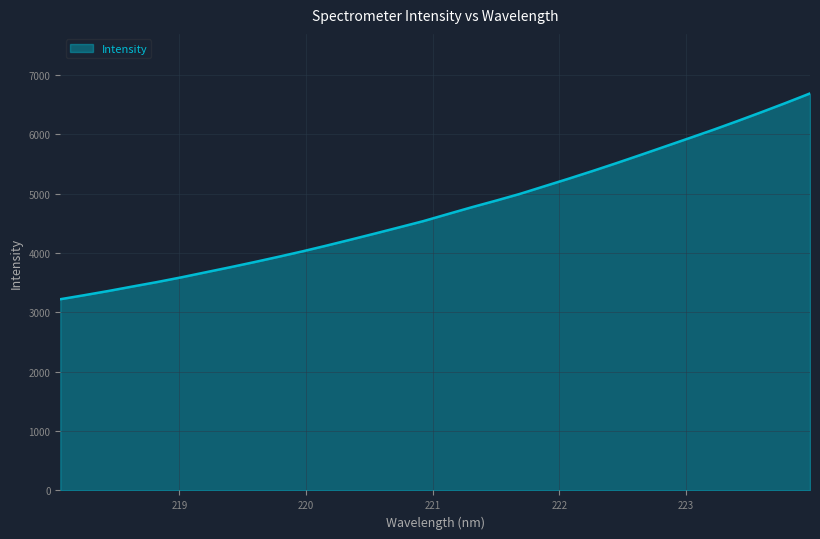

What is the maximum value shown in the chart?

6691.3